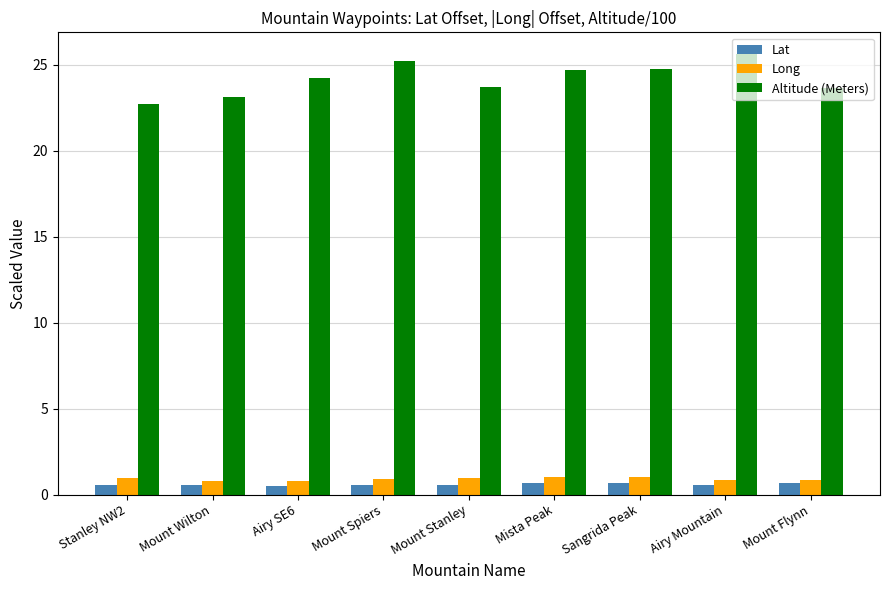

The Altitude (Meters) series shows 38.0 at Sangrida Peak. True or false?

False